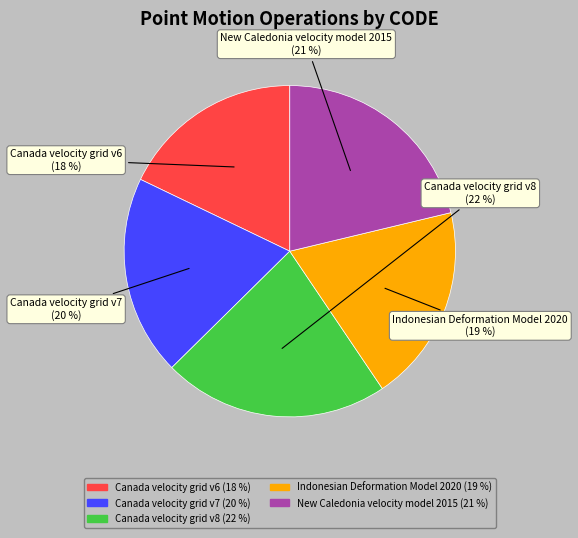

True or false: Canada velocity grid v6 accounts for 12% of the total.

False